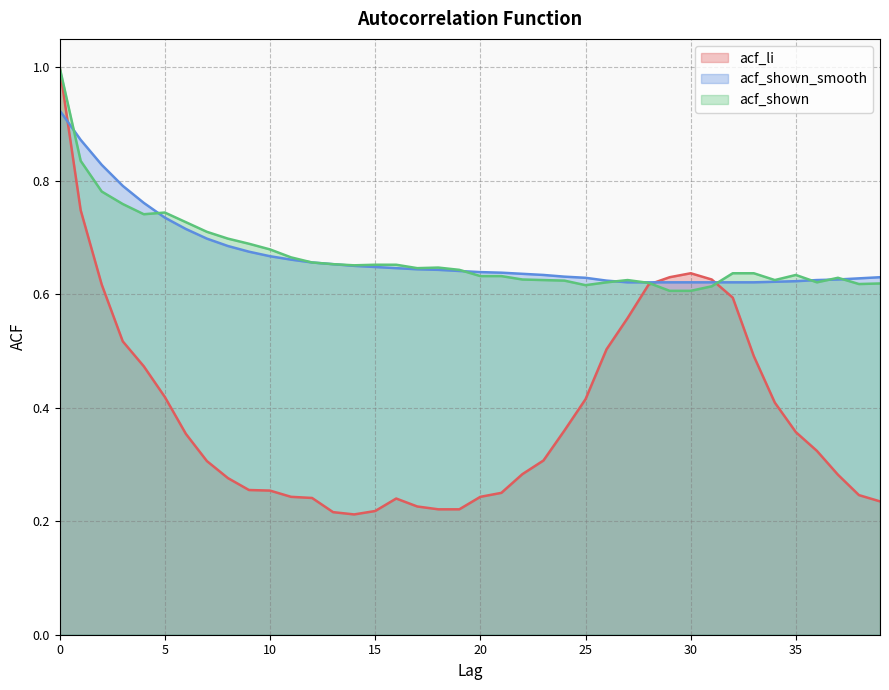

Reading left to right, what are all the values shown in this chart?

acf_li: 1.0	0.7	0.6	0.5	0.5	0.4	0.4	0.3	0.3	0.3	0.3	0.2	0.2	0.2	0.2	0.2	0.2	0.2	0.2	0.2	0.2	0.2	0.3	0.3	0.4	0.4	0.5	0.6	0.6	0.6	0.6	0.6	0.6	0.5	0.4	0.4	0.3	0.3	0.2	0.2
acf_shown_smooth: 0.9	0.9	0.8	0.8	0.8	0.7	0.7	0.7	0.7	0.7	0.7	0.7	0.7	0.7	0.7	0.6	0.6	0.6	0.6	0.6	0.6	0.6	0.6	0.6	0.6	0.6	0.6	0.6	0.6	0.6	0.6	0.6	0.6	0.6	0.6	0.6	0.6	0.6	0.6	0.6
acf_shown: 1.0	0.8	0.8	0.8	0.7	0.7	0.7	0.7	0.7	0.7	0.7	0.7	0.7	0.7	0.7	0.7	0.7	0.6	0.6	0.6	0.6	0.6	0.6	0.6	0.6	0.6	0.6	0.6	0.6	0.6	0.6	0.6	0.6	0.6	0.6	0.6	0.6	0.6	0.6	0.6